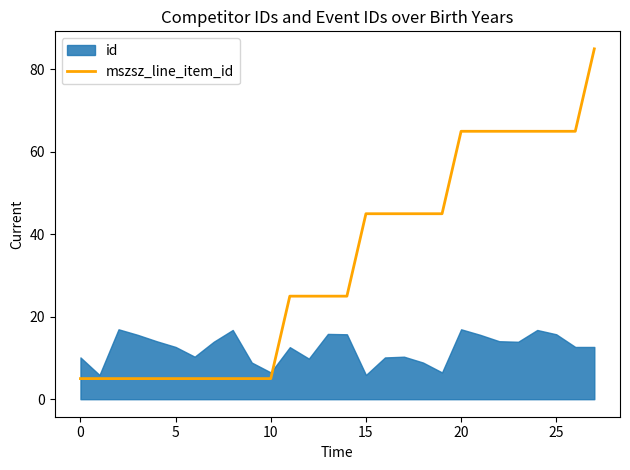

Does the chart have visible grid lines?

No